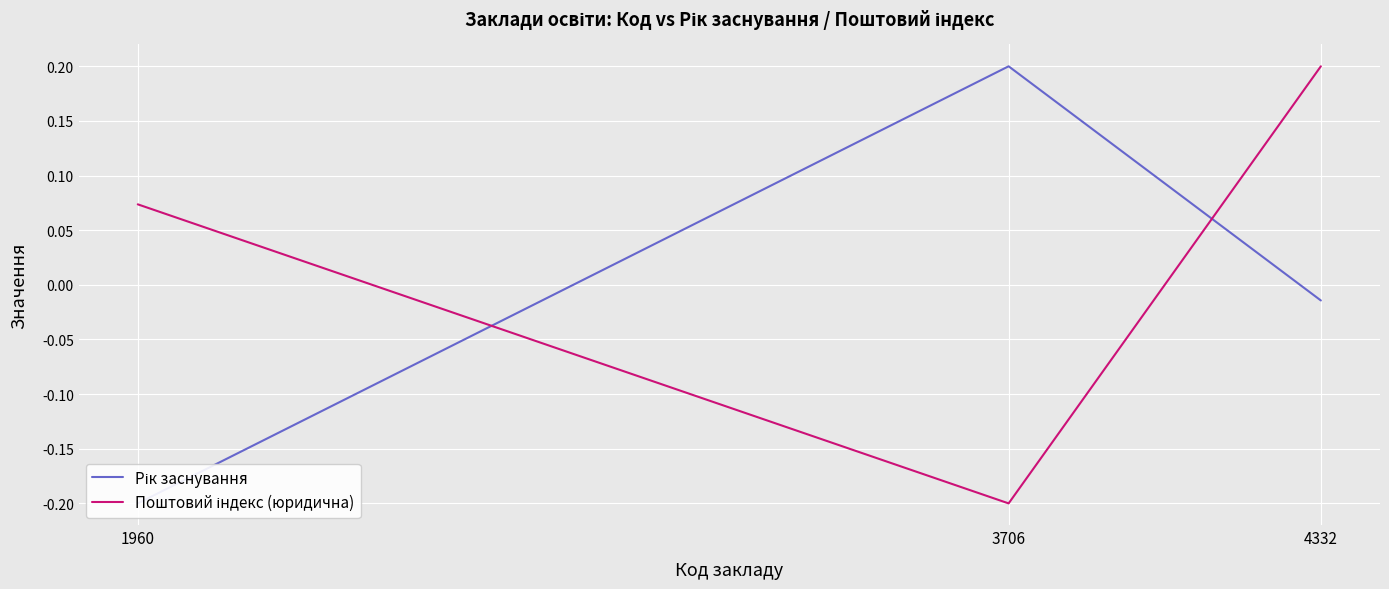

What is the greatest value displayed?

0.2